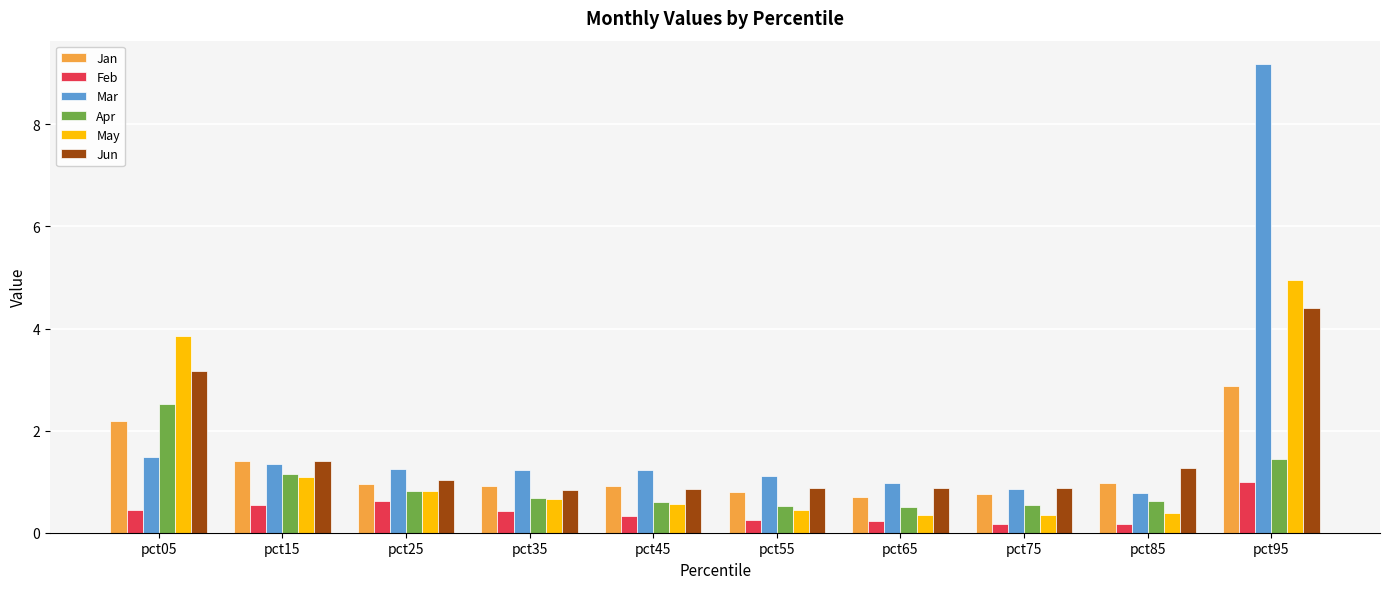

Where is Jun nearest to the value 2?

pct15